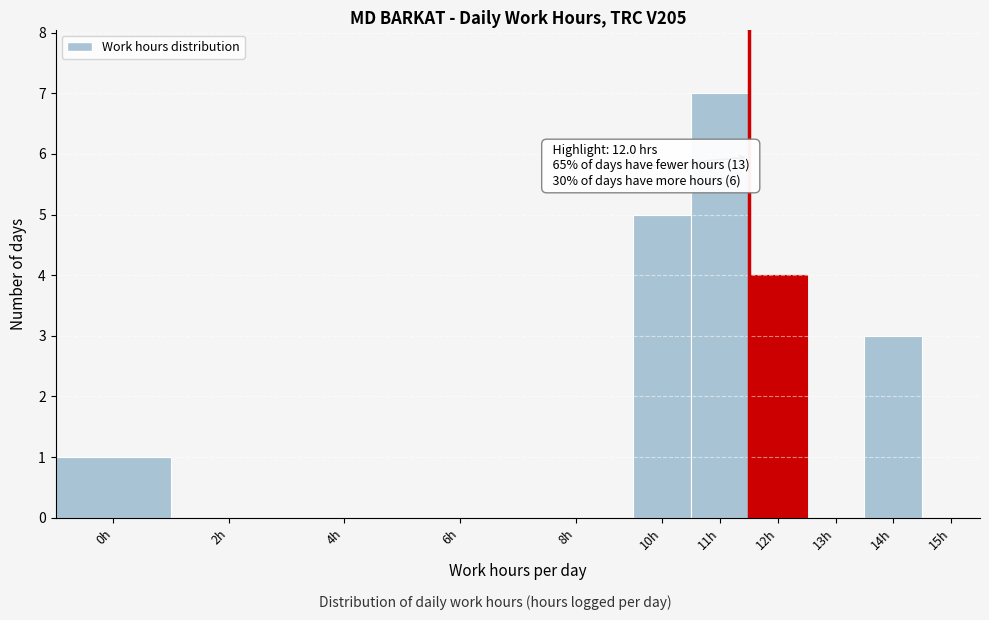

Reading left to right, transcribe all the data shown in this chart.

0h=1	2h=0	4h=0	6h=0	8h=0	10h=5	11h=7	12h=4	13h=0	14h=3	15h=0